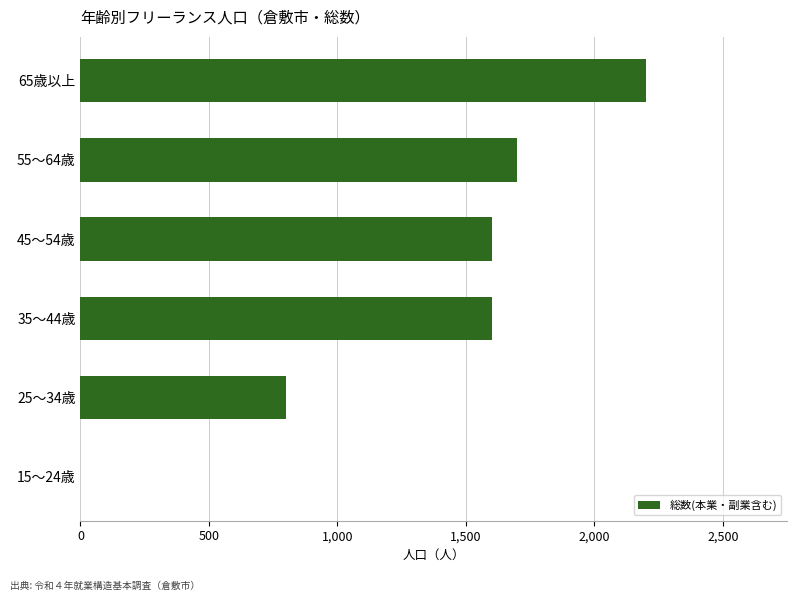

The value at 25～34歳 is 1169. True or false?

False